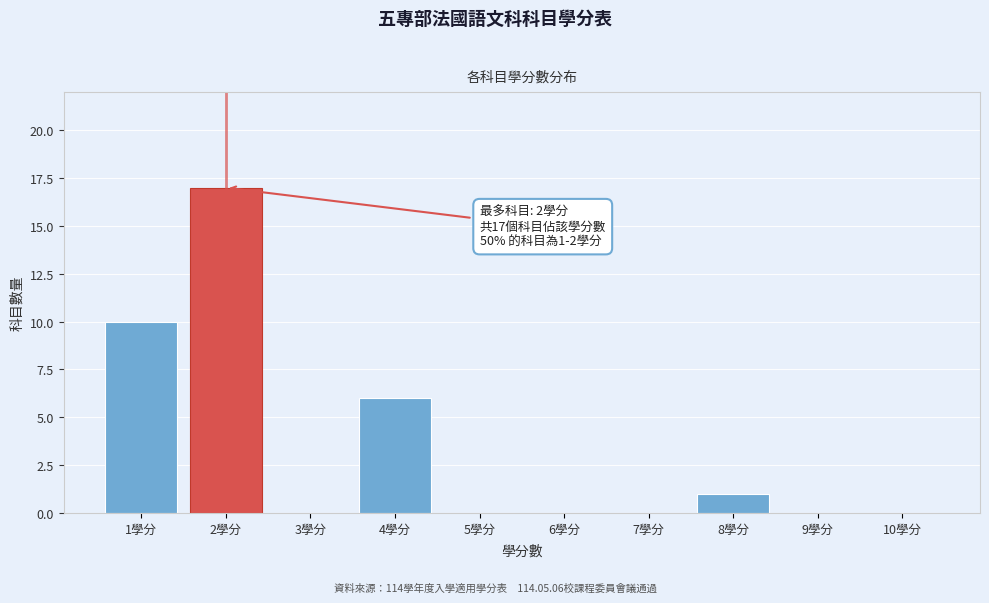

Reading right to left, list all the values displayed in this chart.

10學分=0	9學分=0	8學分=1	7學分=0	6學分=0	5學分=0	4學分=6	3學分=0	2學分=17	1學分=10